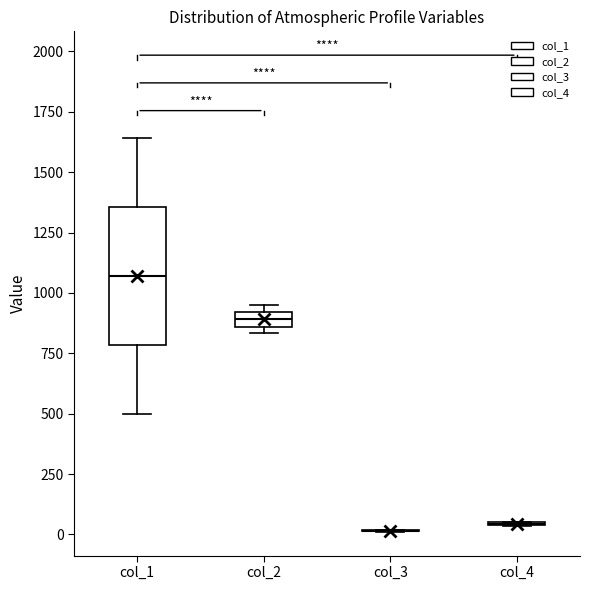

Comparing the boxes themselves (not the whiskers), which one is the tallest?

col_1